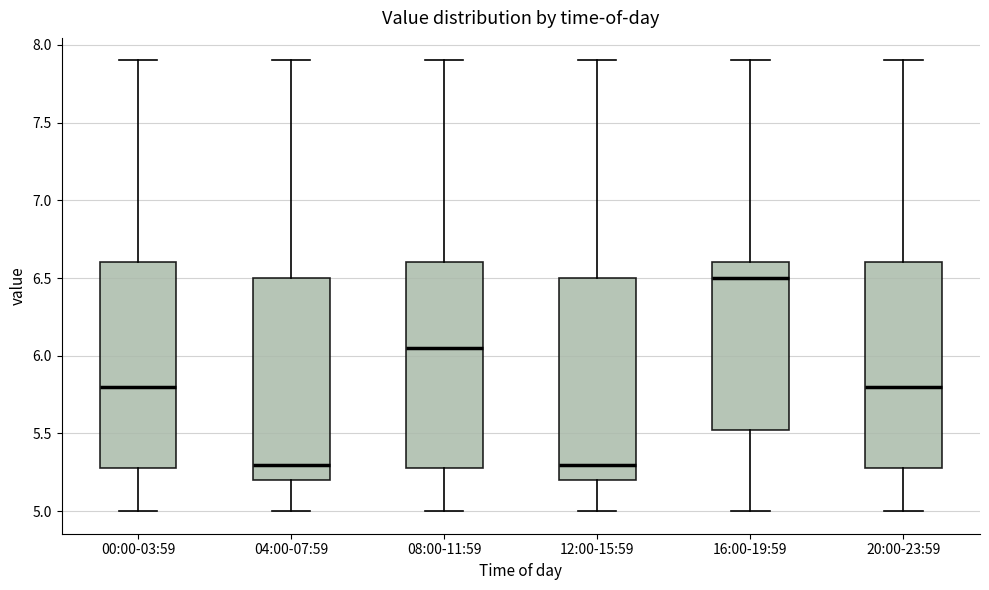

Where is the upper edge of the box for 20:00-23:59 on the y-axis? The values are not printed on the chart, so give them approximately, as read against the axis.

6.60